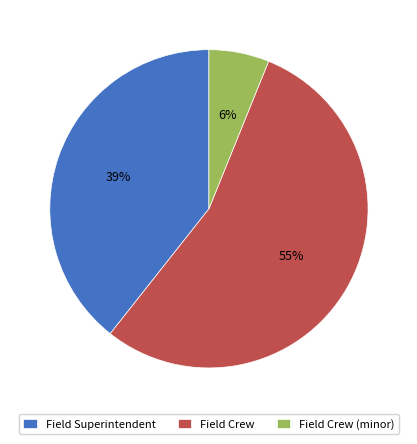

What is the ratio of the value at Field Crew to the value at Field Superintendent?

1.4